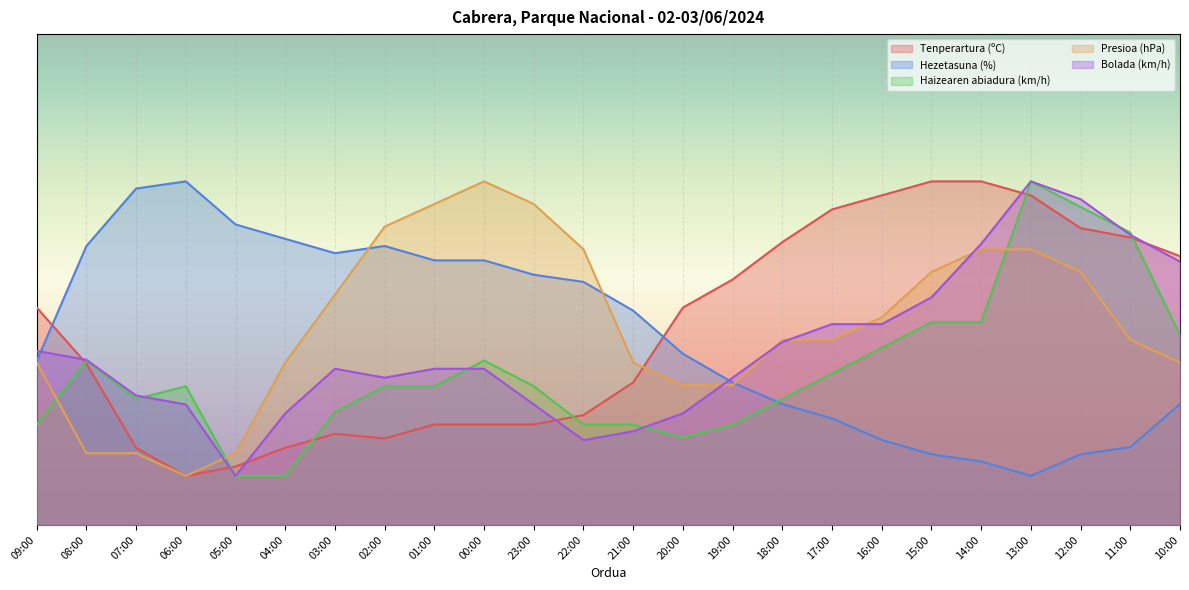

True or false: Haizearen abiadura (km/h) and Tenperartura (ºC) intersect in this chart.

True